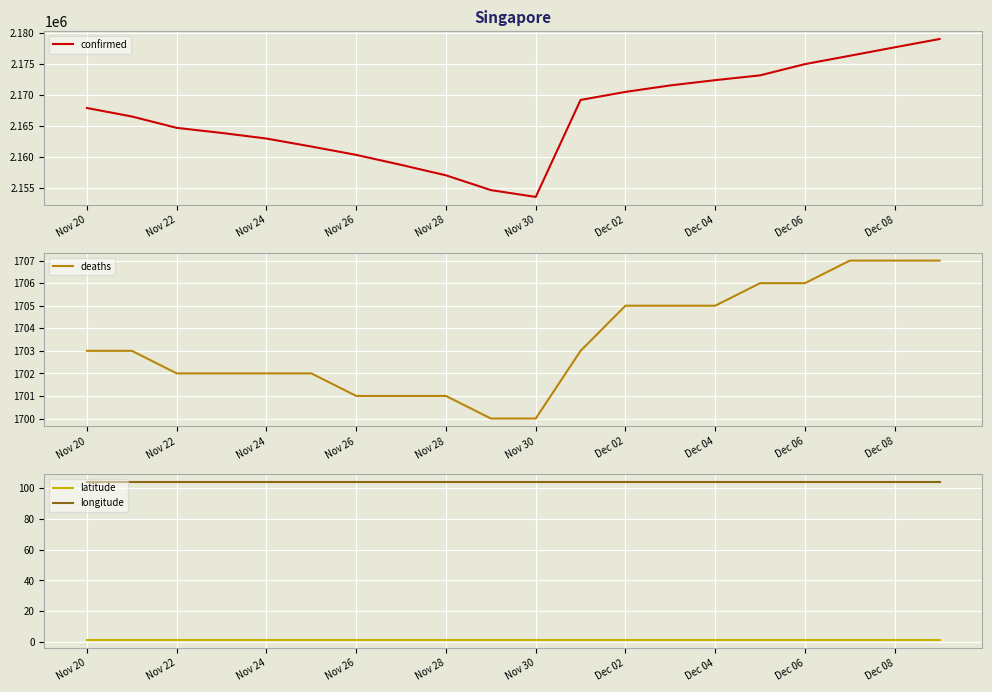

Which series has the widest spread of values?

confirmed